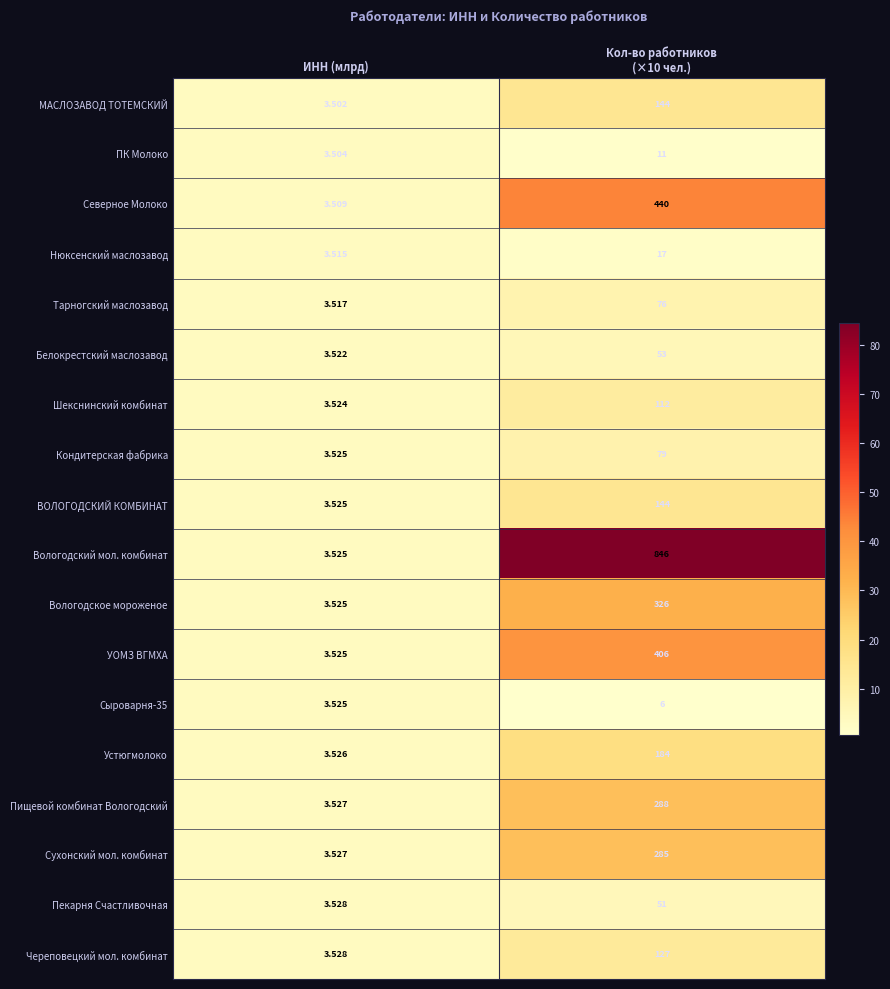

Which series has the largest total across all categories?

Вологодский мол. комбинат